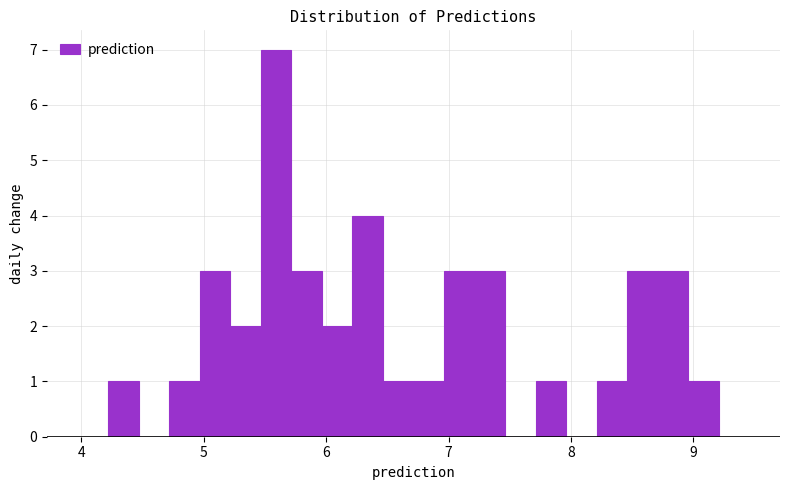

Read against the x-axis, roughly where is the centre of the tallest bar?

5.6